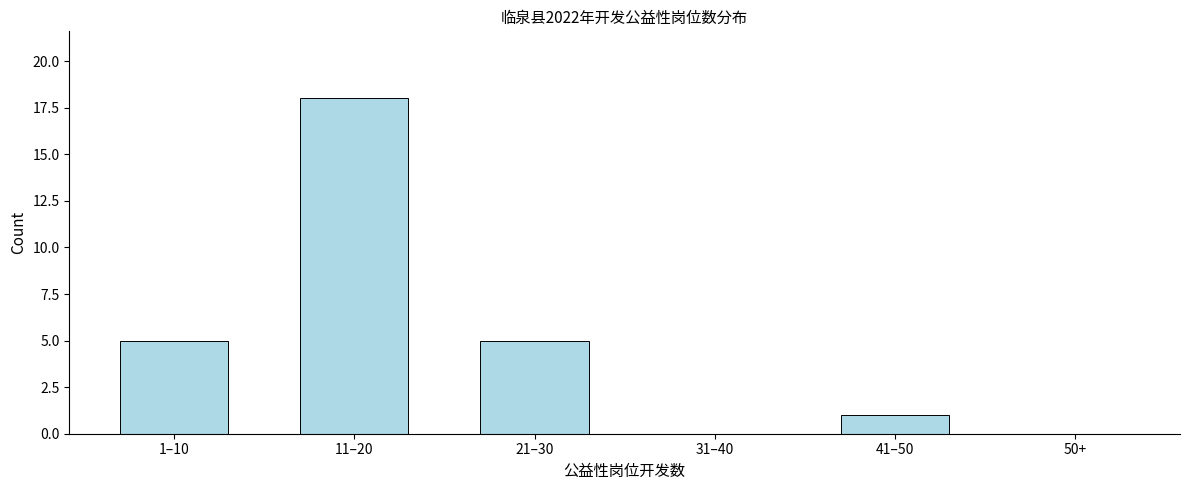

Reading left to right, list all the values displayed in this chart.

1–10=5	11–20=18	21–30=5	31–40=0	41–50=1	50+=0